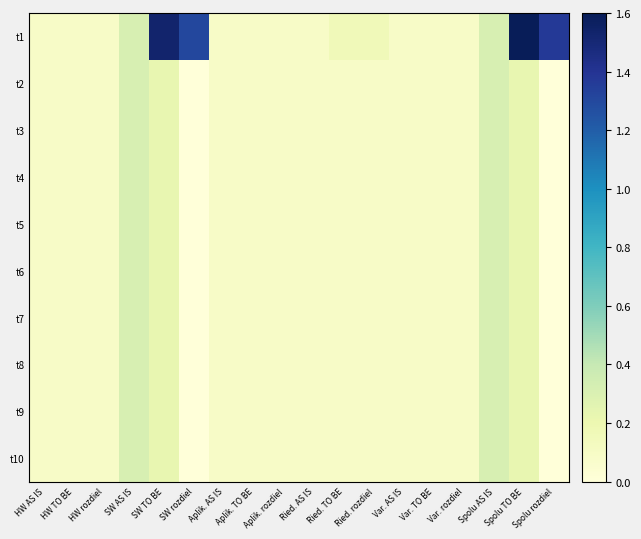

Reading left to right, what are all the values shown in this chart?

t1: HW AS IS=0.1	HW TO BE=0.1	HW rozdiel=0.1	SW AS IS=0.3	SW TO BE=1.5	SW rozdiel=1.3	Aplik. AS IS=0.1	Aplik. TO BE=0.1	Aplik. rozdiel=0.1	Ried. AS IS=0.1	Ried. TO BE=0.2	Ried. rozdiel=0.2	Var. AS IS=0.1	Var. TO BE=0.1	Var. rozdiel=0.1	Spolu AS IS=0.3	Spolu TO BE=1.6	Spolu rozdiel=1.4
t2: HW AS IS=0.1	HW TO BE=0.1	HW rozdiel=0.1	SW AS IS=0.3	SW TO BE=0.2	SW rozdiel=0.0	Aplik. AS IS=0.1	Aplik. TO BE=0.1	Aplik. rozdiel=0.1	Ried. AS IS=0.1	Ried. TO BE=0.1	Ried. rozdiel=0.1	Var. AS IS=0.1	Var. TO BE=0.1	Var. rozdiel=0.1	Spolu AS IS=0.3	Spolu TO BE=0.2	Spolu rozdiel=0.0
t3: HW AS IS=0.1	HW TO BE=0.1	HW rozdiel=0.1	SW AS IS=0.3	SW TO BE=0.2	SW rozdiel=0.0	Aplik. AS IS=0.1	Aplik. TO BE=0.1	Aplik. rozdiel=0.1	Ried. AS IS=0.1	Ried. TO BE=0.1	Ried. rozdiel=0.1	Var. AS IS=0.1	Var. TO BE=0.1	Var. rozdiel=0.1	Spolu AS IS=0.3	Spolu TO BE=0.2	Spolu rozdiel=0.0
t4: HW AS IS=0.1	HW TO BE=0.1	HW rozdiel=0.1	SW AS IS=0.3	SW TO BE=0.2	SW rozdiel=0.0	Aplik. AS IS=0.1	Aplik. TO BE=0.1	Aplik. rozdiel=0.1	Ried. AS IS=0.1	Ried. TO BE=0.1	Ried. rozdiel=0.1	Var. AS IS=0.1	Var. TO BE=0.1	Var. rozdiel=0.1	Spolu AS IS=0.3	Spolu TO BE=0.2	Spolu rozdiel=0.0
t5: HW AS IS=0.1	HW TO BE=0.1	HW rozdiel=0.1	SW AS IS=0.3	SW TO BE=0.2	SW rozdiel=0.0	Aplik. AS IS=0.1	Aplik. TO BE=0.1	Aplik. rozdiel=0.1	Ried. AS IS=0.1	Ried. TO BE=0.1	Ried. rozdiel=0.1	Var. AS IS=0.1	Var. TO BE=0.1	Var. rozdiel=0.1	Spolu AS IS=0.3	Spolu TO BE=0.2	Spolu rozdiel=0.0
t6: HW AS IS=0.1	HW TO BE=0.1	HW rozdiel=0.1	SW AS IS=0.3	SW TO BE=0.2	SW rozdiel=0.0	Aplik. AS IS=0.1	Aplik. TO BE=0.1	Aplik. rozdiel=0.1	Ried. AS IS=0.1	Ried. TO BE=0.1	Ried. rozdiel=0.1	Var. AS IS=0.1	Var. TO BE=0.1	Var. rozdiel=0.1	Spolu AS IS=0.3	Spolu TO BE=0.2	Spolu rozdiel=0.0
t7: HW AS IS=0.1	HW TO BE=0.1	HW rozdiel=0.1	SW AS IS=0.3	SW TO BE=0.2	SW rozdiel=0.0	Aplik. AS IS=0.1	Aplik. TO BE=0.1	Aplik. rozdiel=0.1	Ried. AS IS=0.1	Ried. TO BE=0.1	Ried. rozdiel=0.1	Var. AS IS=0.1	Var. TO BE=0.1	Var. rozdiel=0.1	Spolu AS IS=0.3	Spolu TO BE=0.2	Spolu rozdiel=0.0
t8: HW AS IS=0.1	HW TO BE=0.1	HW rozdiel=0.1	SW AS IS=0.3	SW TO BE=0.2	SW rozdiel=0.0	Aplik. AS IS=0.1	Aplik. TO BE=0.1	Aplik. rozdiel=0.1	Ried. AS IS=0.1	Ried. TO BE=0.1	Ried. rozdiel=0.1	Var. AS IS=0.1	Var. TO BE=0.1	Var. rozdiel=0.1	Spolu AS IS=0.3	Spolu TO BE=0.2	Spolu rozdiel=0.0
t9: HW AS IS=0.1	HW TO BE=0.1	HW rozdiel=0.1	SW AS IS=0.3	SW TO BE=0.2	SW rozdiel=0.0	Aplik. AS IS=0.1	Aplik. TO BE=0.1	Aplik. rozdiel=0.1	Ried. AS IS=0.1	Ried. TO BE=0.1	Ried. rozdiel=0.1	Var. AS IS=0.1	Var. TO BE=0.1	Var. rozdiel=0.1	Spolu AS IS=0.3	Spolu TO BE=0.2	Spolu rozdiel=0.0
t10: HW AS IS=0.1	HW TO BE=0.1	HW rozdiel=0.1	SW AS IS=0.3	SW TO BE=0.2	SW rozdiel=0.0	Aplik. AS IS=0.1	Aplik. TO BE=0.1	Aplik. rozdiel=0.1	Ried. AS IS=0.1	Ried. TO BE=0.1	Ried. rozdiel=0.1	Var. AS IS=0.1	Var. TO BE=0.1	Var. rozdiel=0.1	Spolu AS IS=0.3	Spolu TO BE=0.2	Spolu rozdiel=0.0